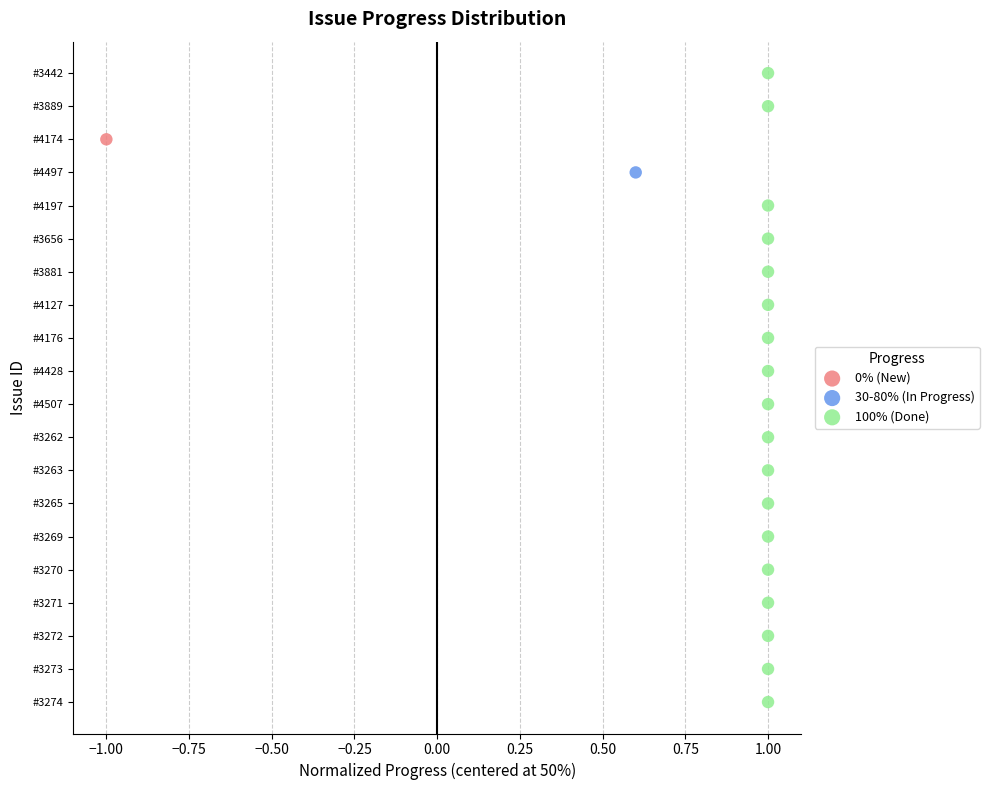

What are all the series names shown in the legend?

0% (New), 30-80% (In Progress), 100% (Done)